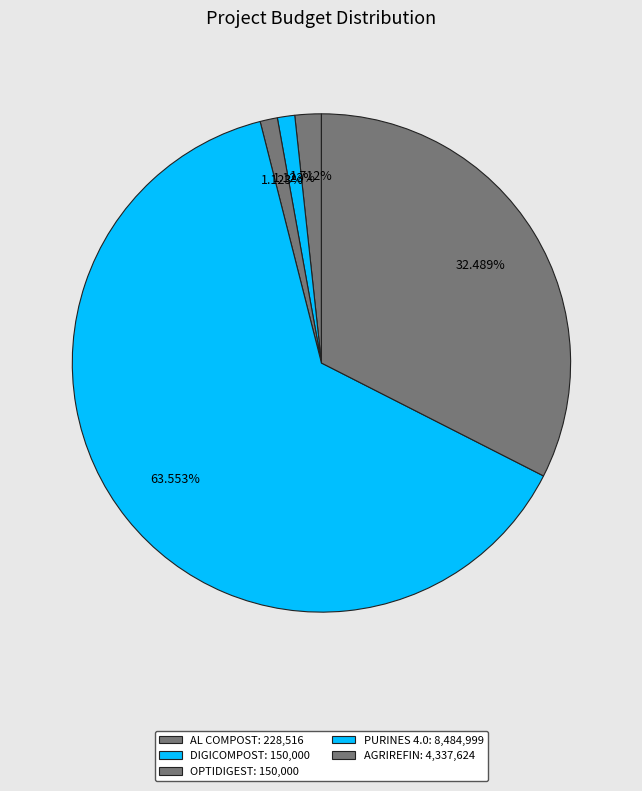

What is the largest slice in the pie chart?

PURINES 4.0